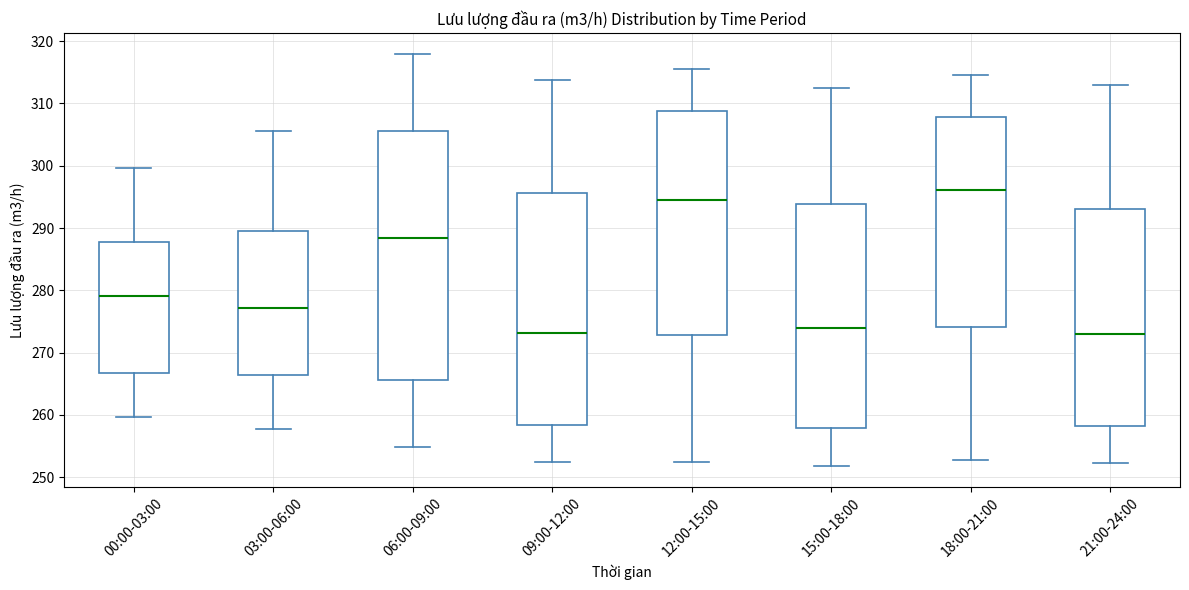

Comparing the boxes themselves (not the whiskers), which one is the tallest?

06:00-09:00